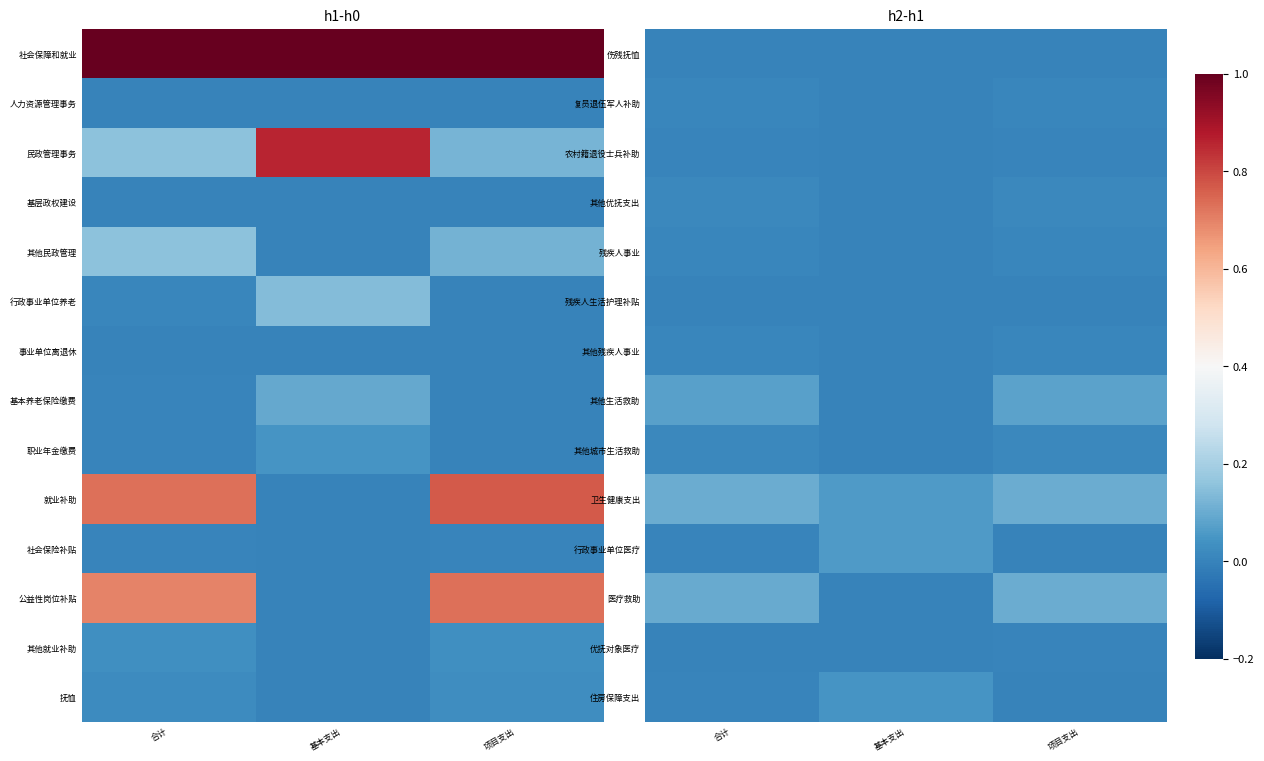

The value of 其他优抚支出 at 合计 is 0.0. True or false?

False